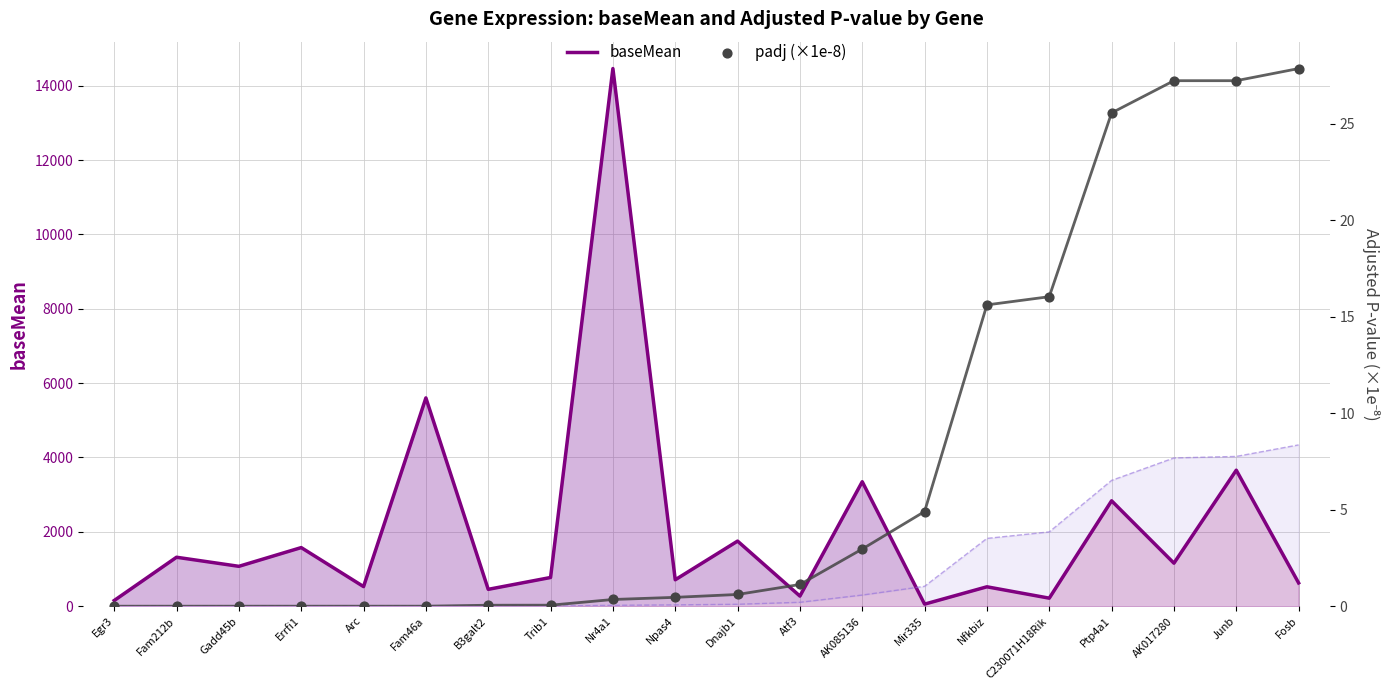

What are all the series names shown in the legend?

baseMean, padj (×1e-8)